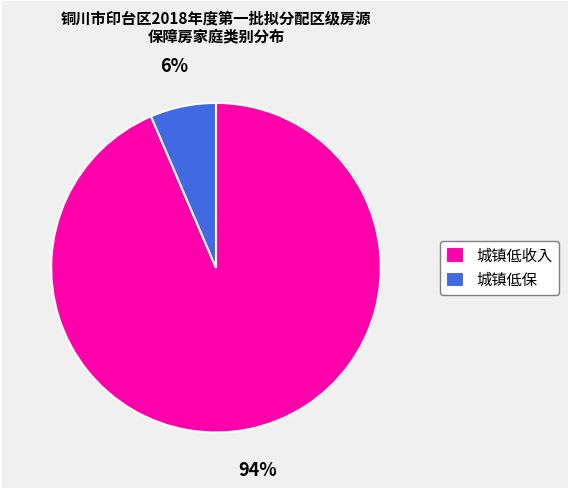

Rank the categories by value from highest to lowest.

城镇低收入, 城镇低保